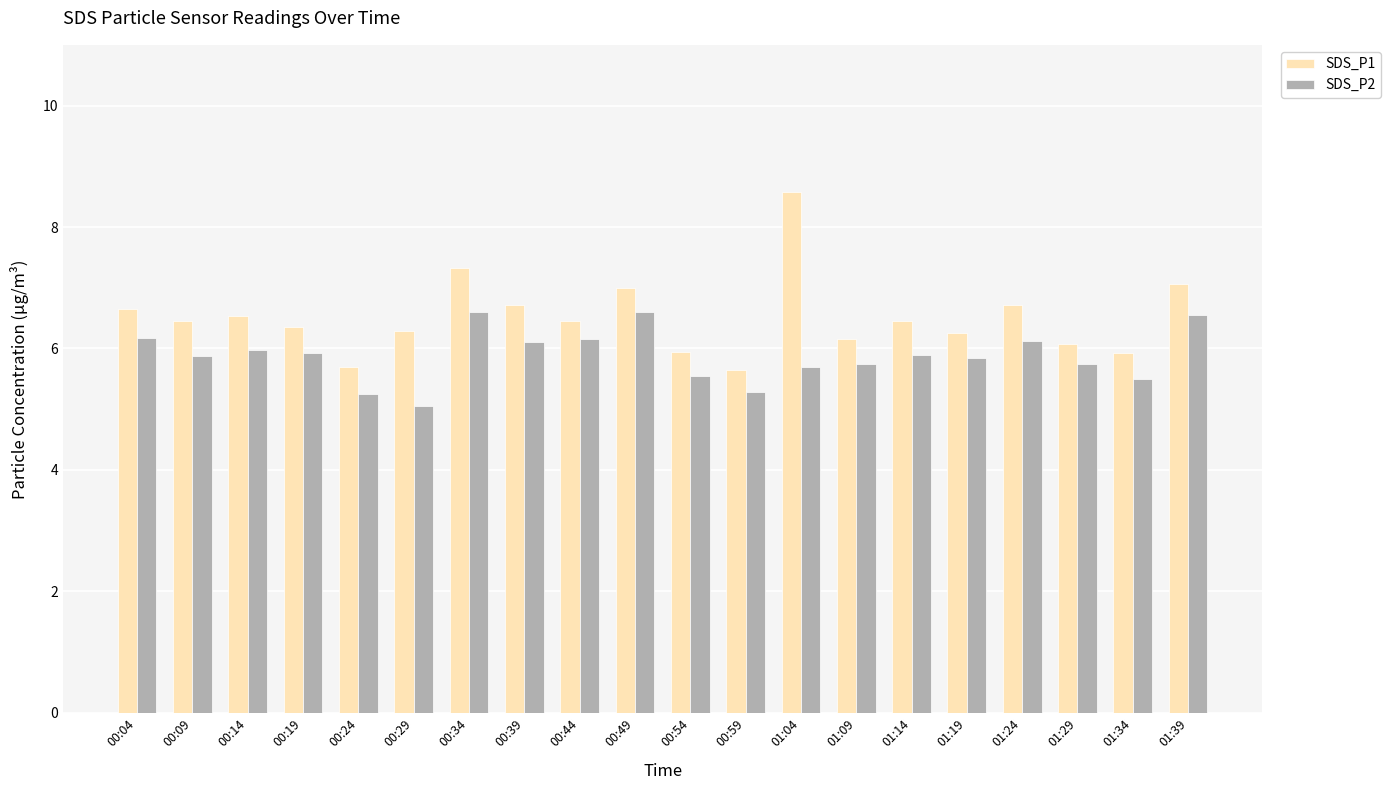

What is the total value across all series at 00:19?

12.3